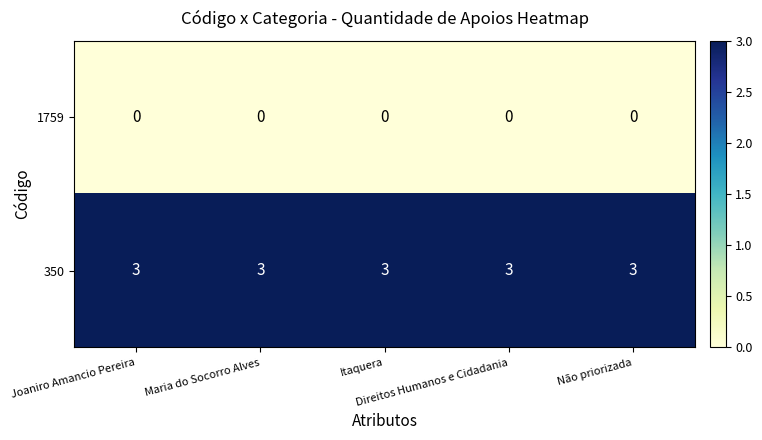

What is the difference between the highest and lowest values at Maria do Socorro Alves?

3